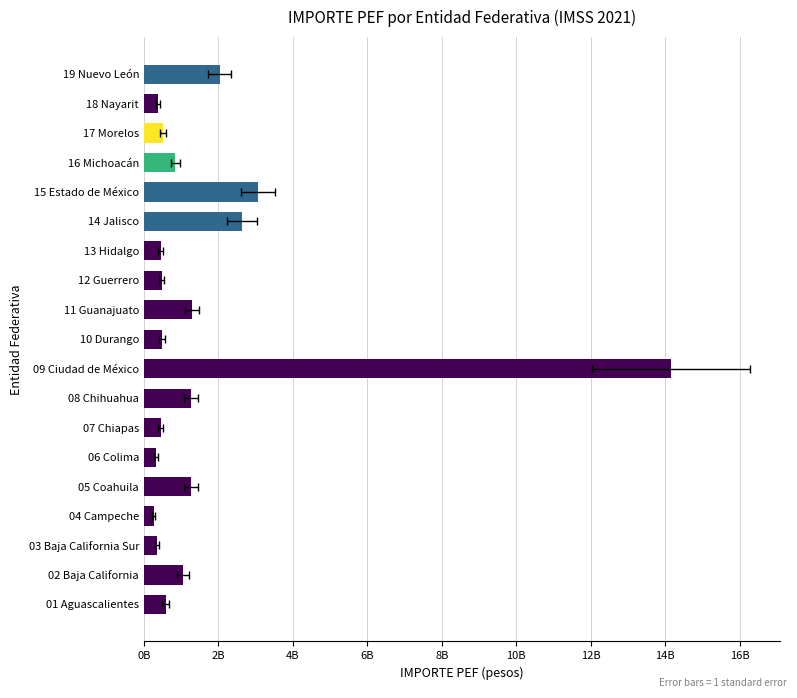

Where is the data nearest to the value 7204316526?

15 Estado de México